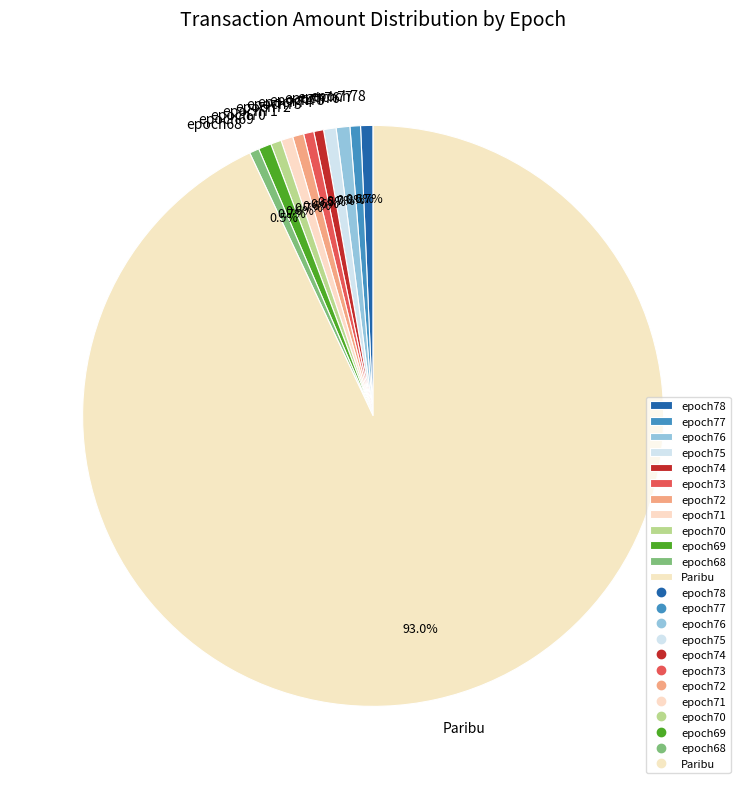

Is it true that epoch69 is 9% of the pie?

False